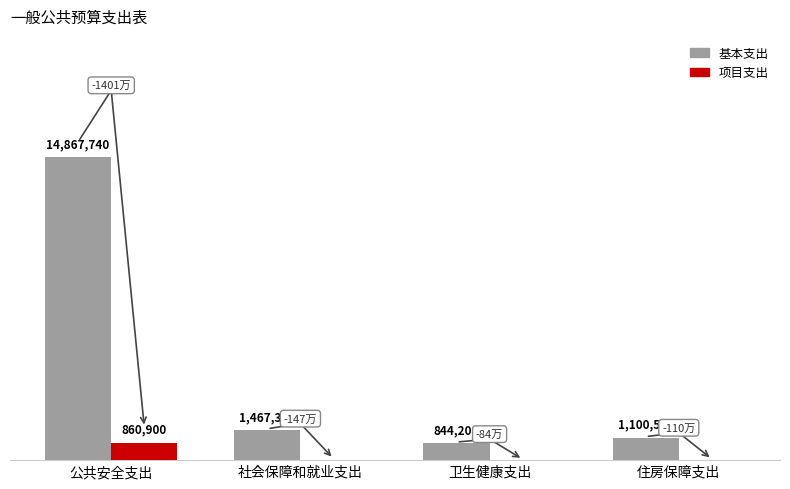

What is the spread (max minus min) of values at 公共安全支出?

14006840